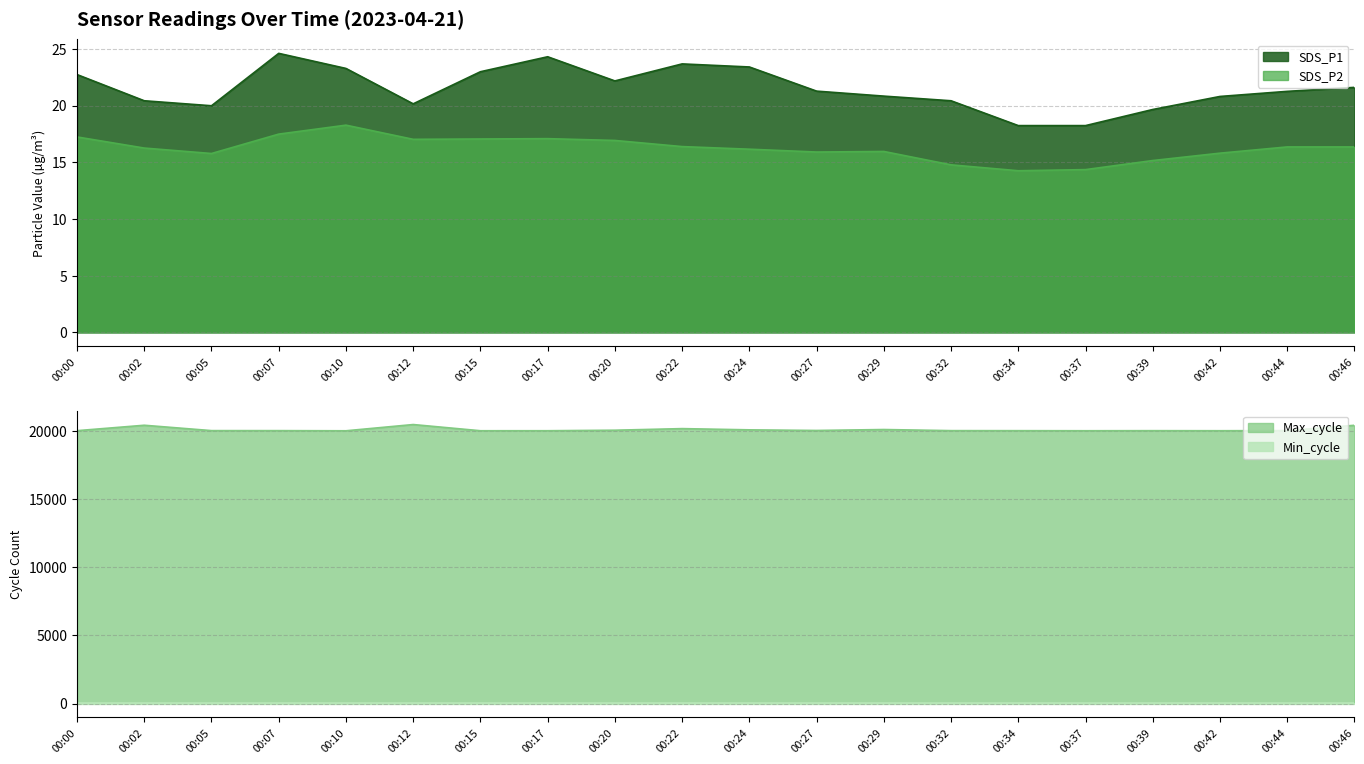

True or false: SDS_P2 has a value of 17.1 at 00:15.

True